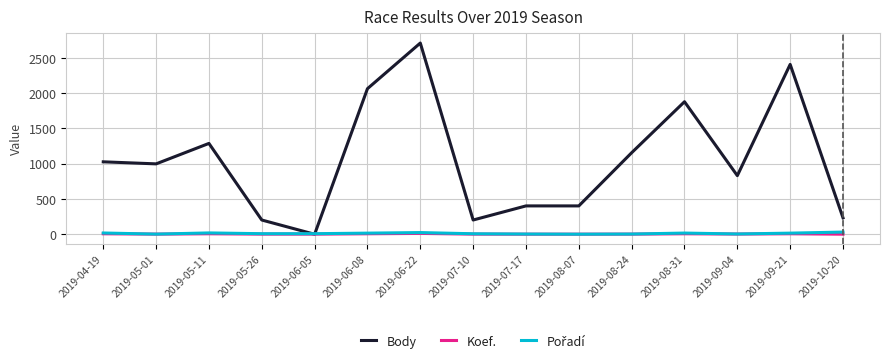

Which series changed the most between 2019-08-24 and 2019-09-04?

Body